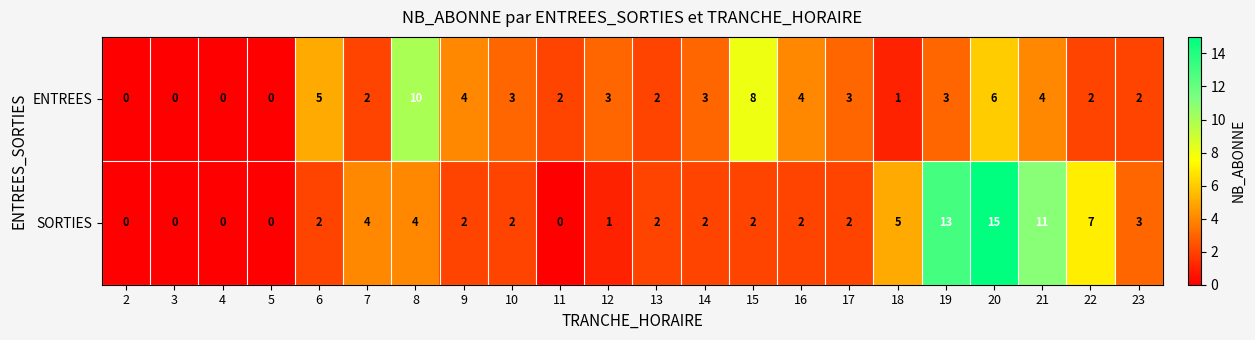

How many values in the ENTREES series are below 3?

10